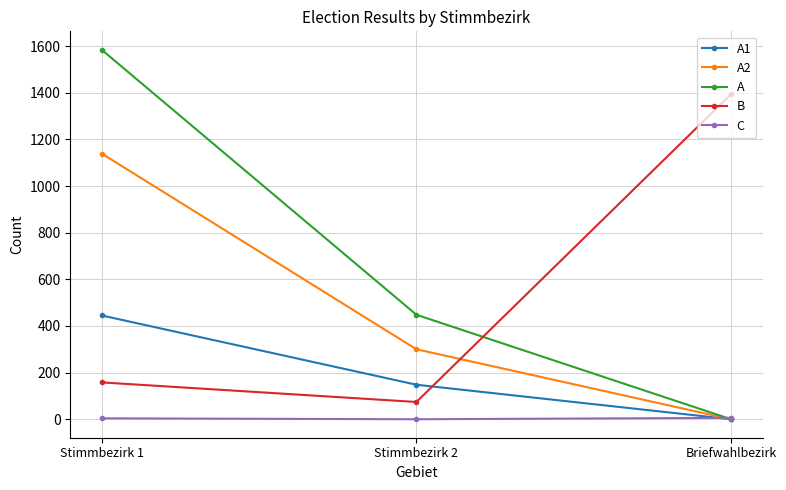

Count the number of categories in the chart.

3